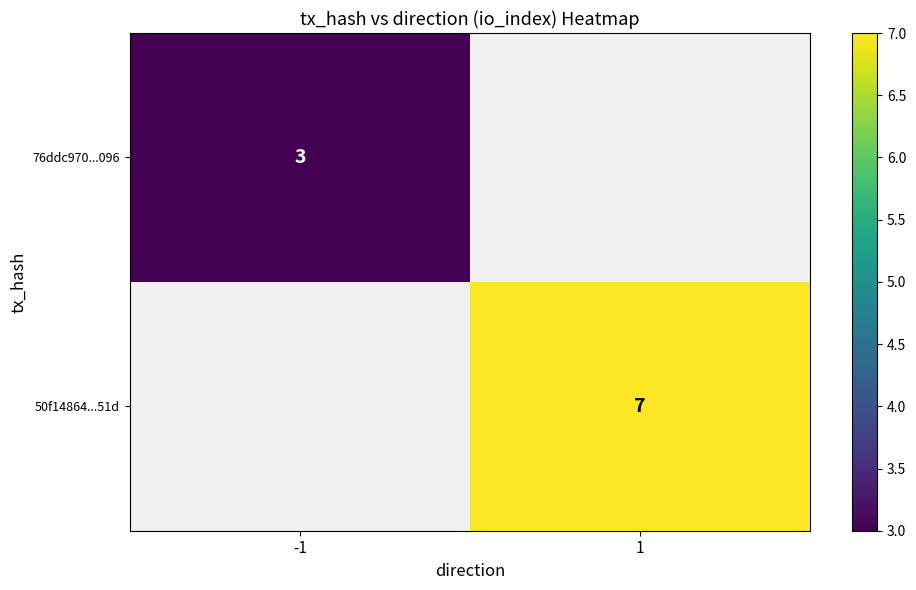

True or false: 76ddc970...096 has a value of 3 at -1.

True